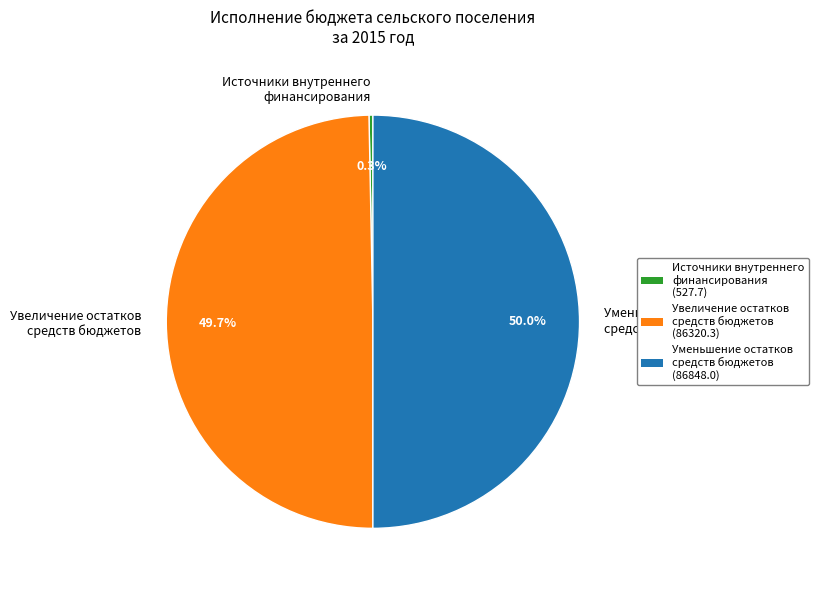

To the nearest percent, what is the average slice percentage?

33%